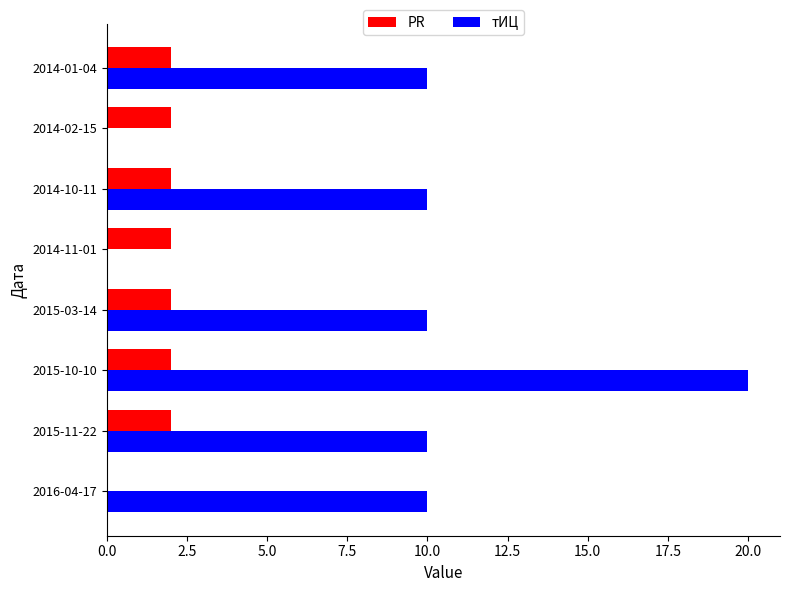

Is the value of PR at 2015-10-10 greater than the value of тИЦ at 2014-10-11?

No